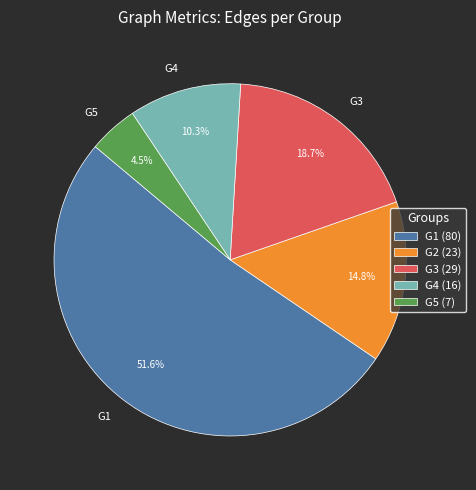

True or false: G3 accounts for 28% of the total.

False